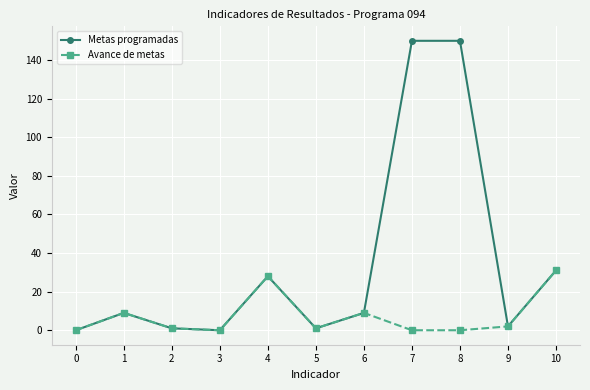

Which series changed the most between 1 and 8?

Metas programadas